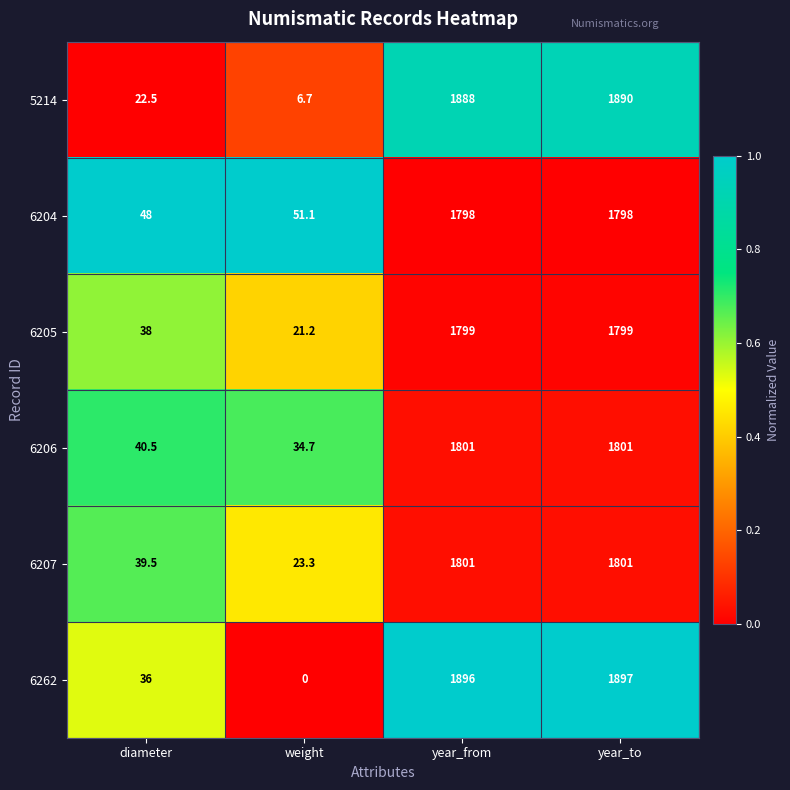

Which series has the largest total across all categories?

6262